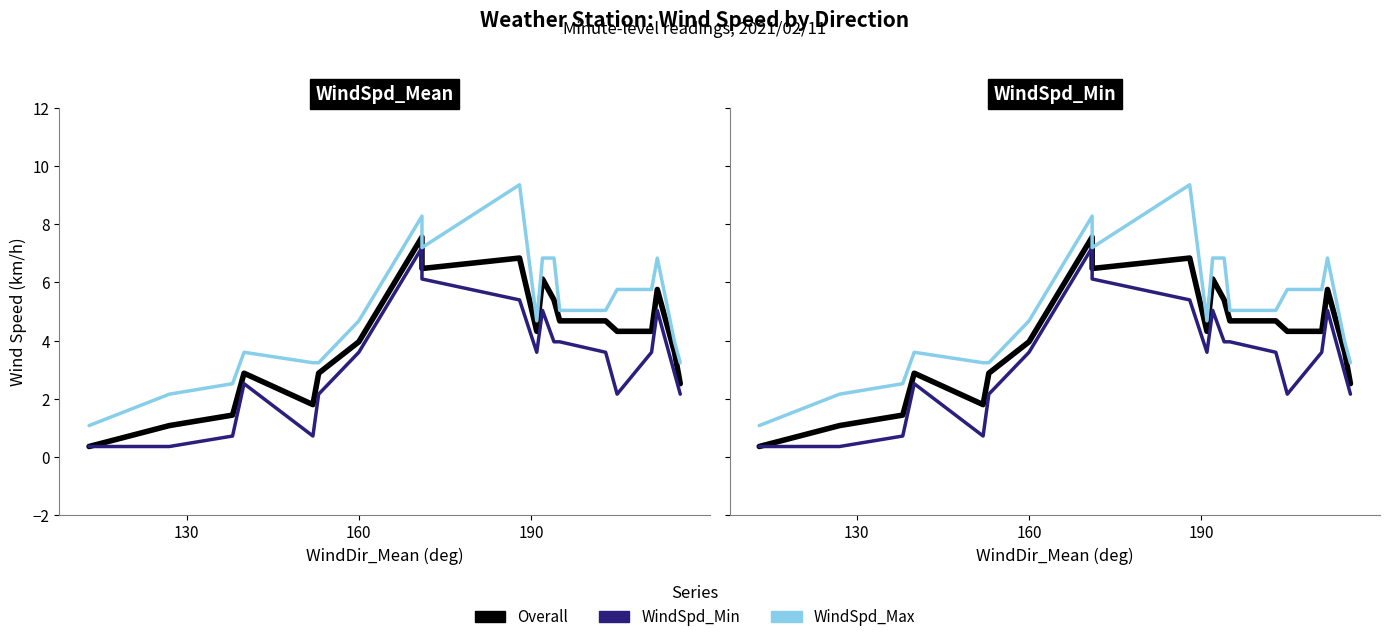

Does the chart have visible grid lines?

No